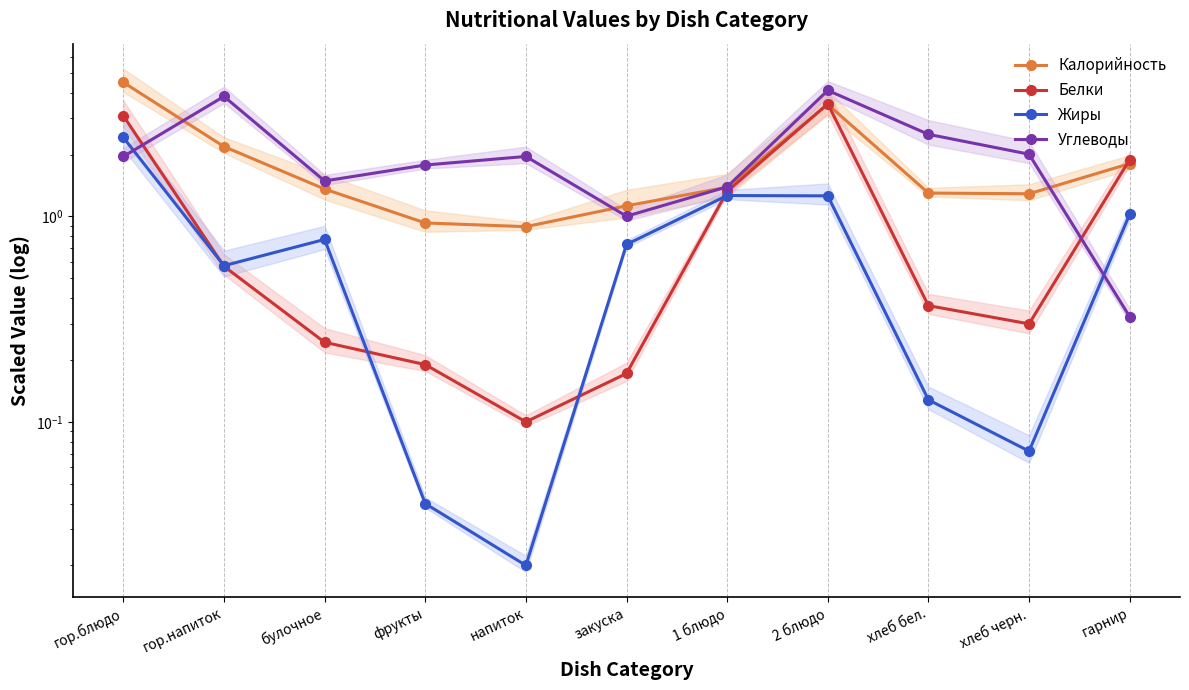

What is the difference between the Жиры values at гор.напиток and напиток?

0.6